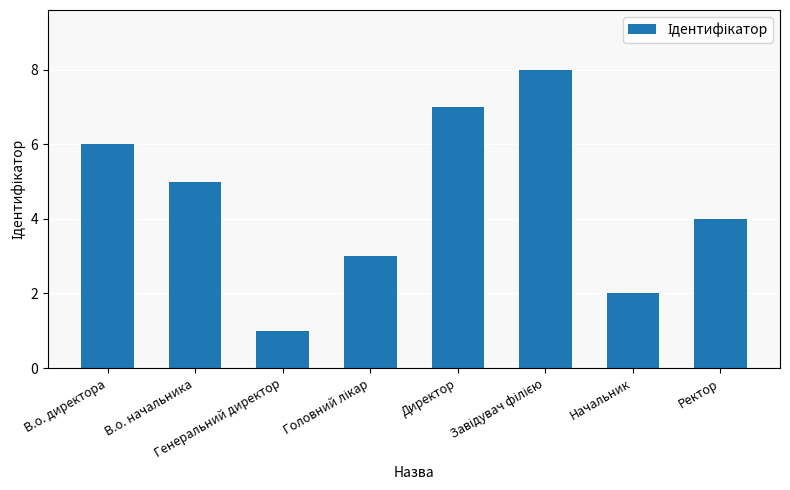

Count the number of categories in the chart.

8